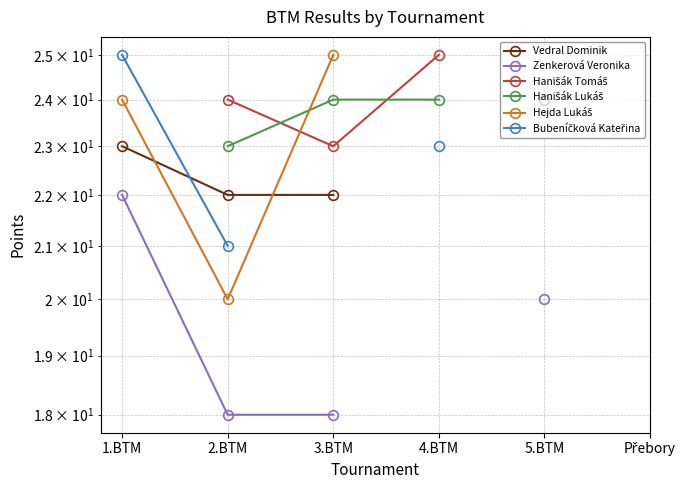

How many data points does each series have?

6